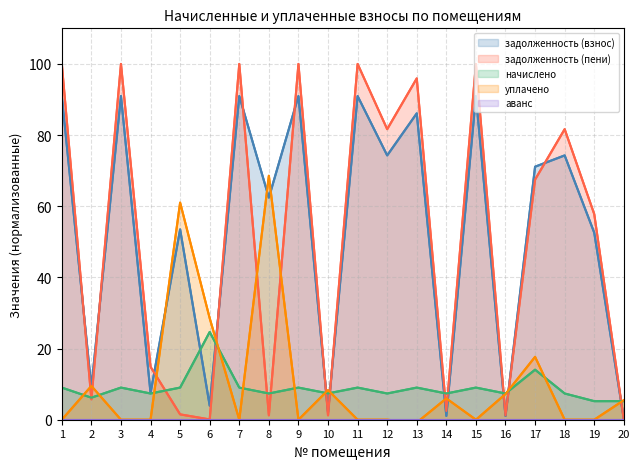

What are all the series names shown in the legend?

задолженность (взнос), задолженность (пени), начислено, уплачено, аванс